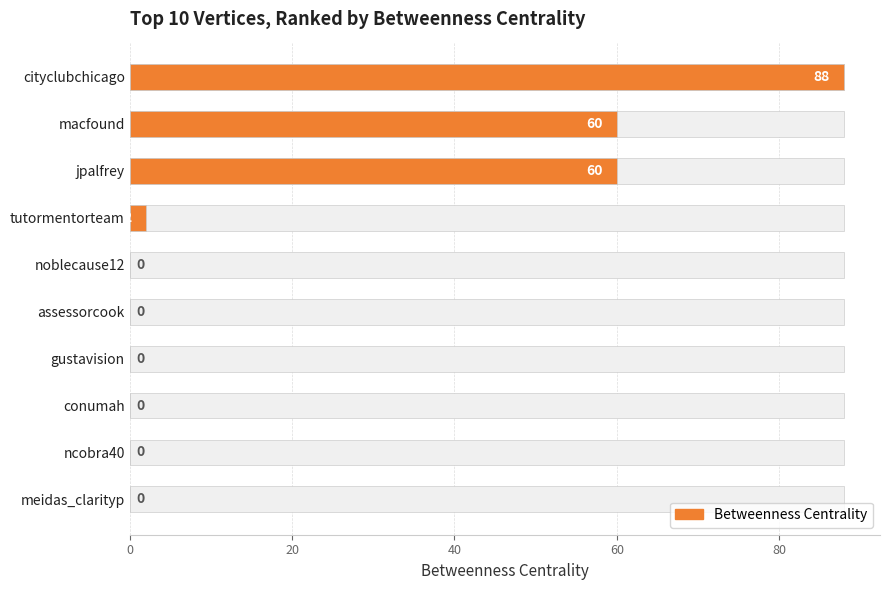

True or false: the data shows 0 at meidas_clarityp.

True